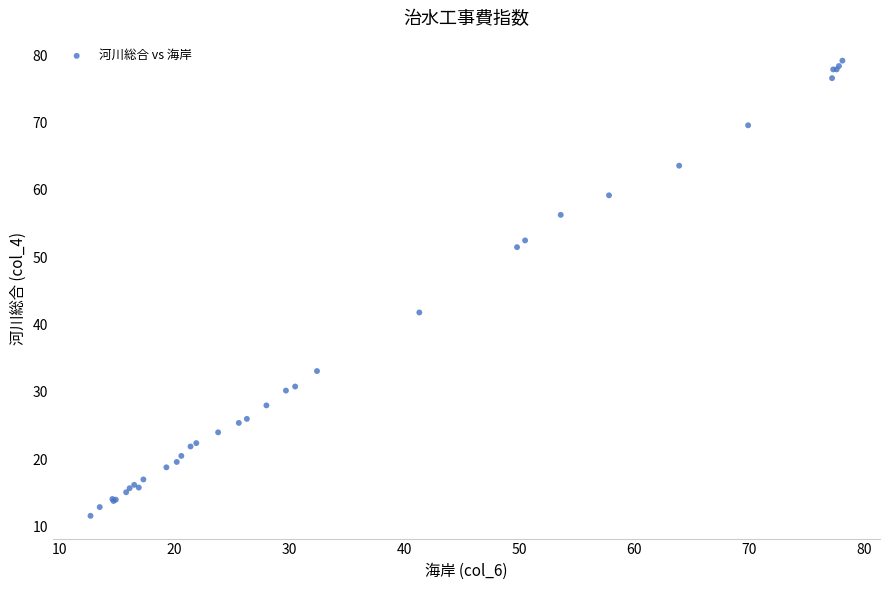

What Y value in the scatter plot is closest to 45?

41.8